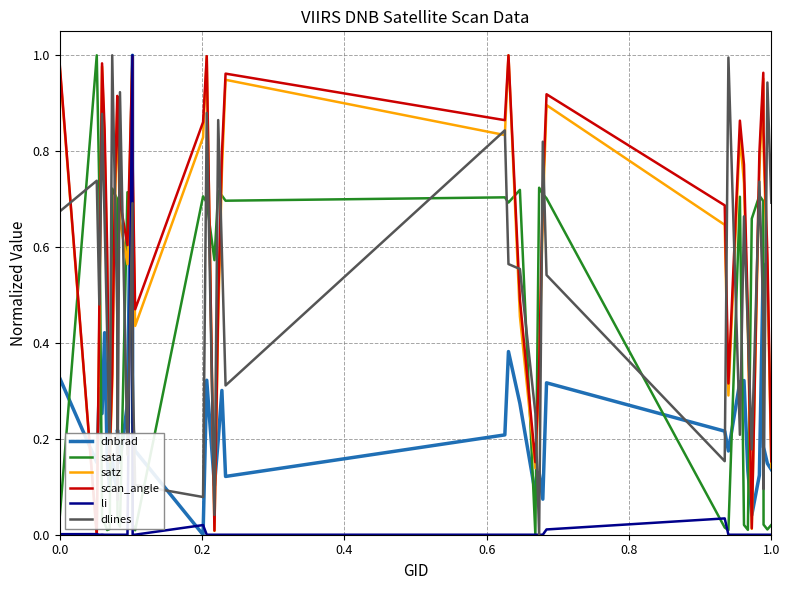

How many intersections are there between sata and satz?

14